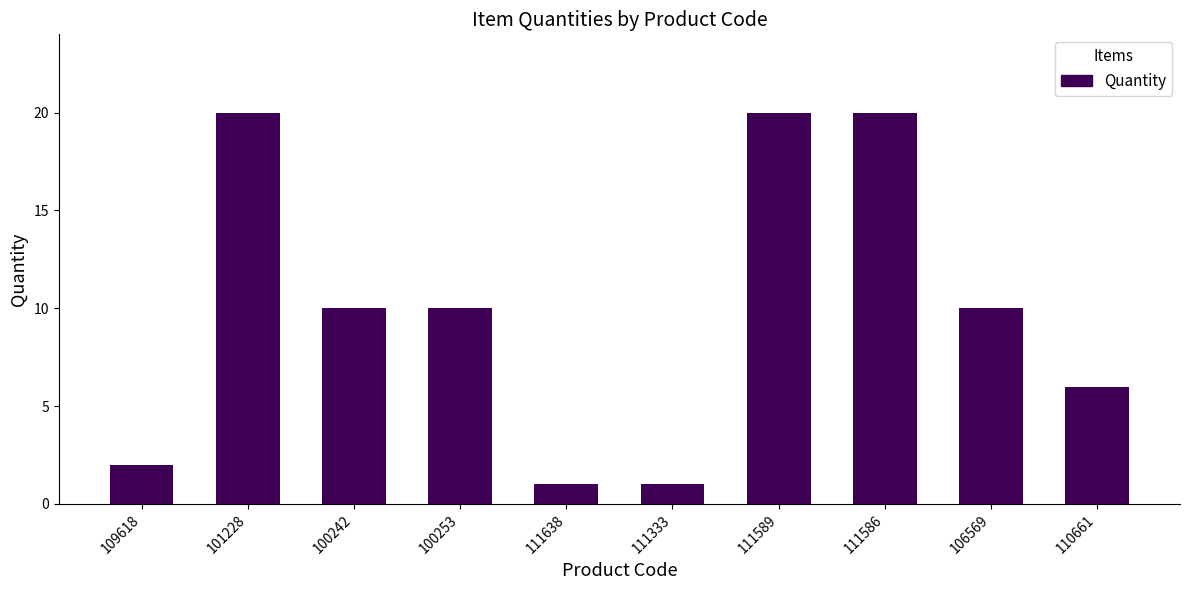

The chart shows a value of 6 at 110661. True or false?

True